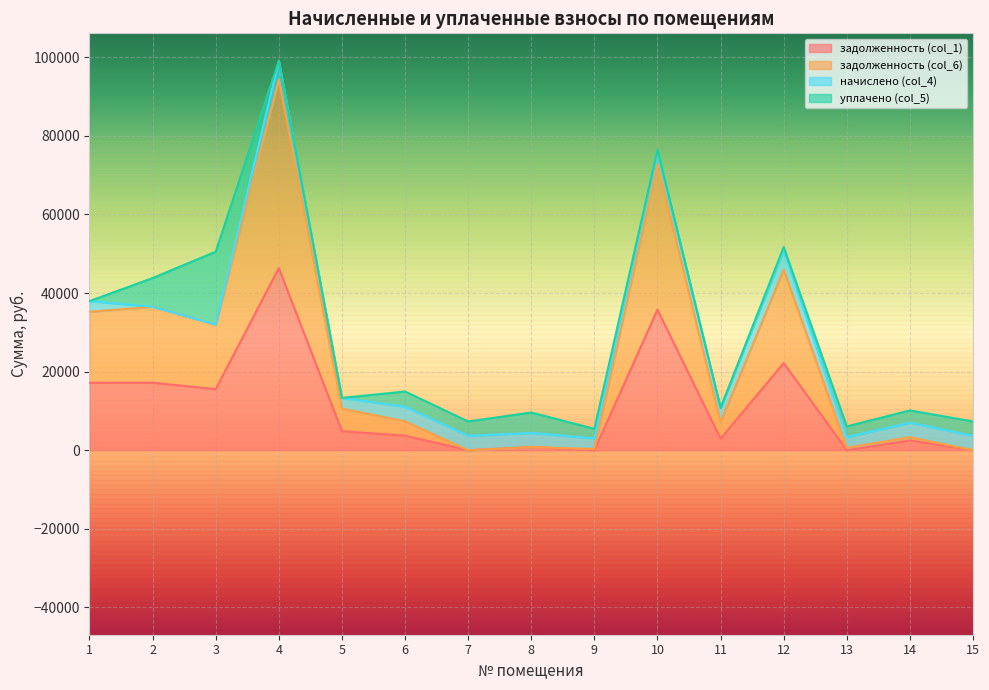

At which category is the sum across all series the highest?

4